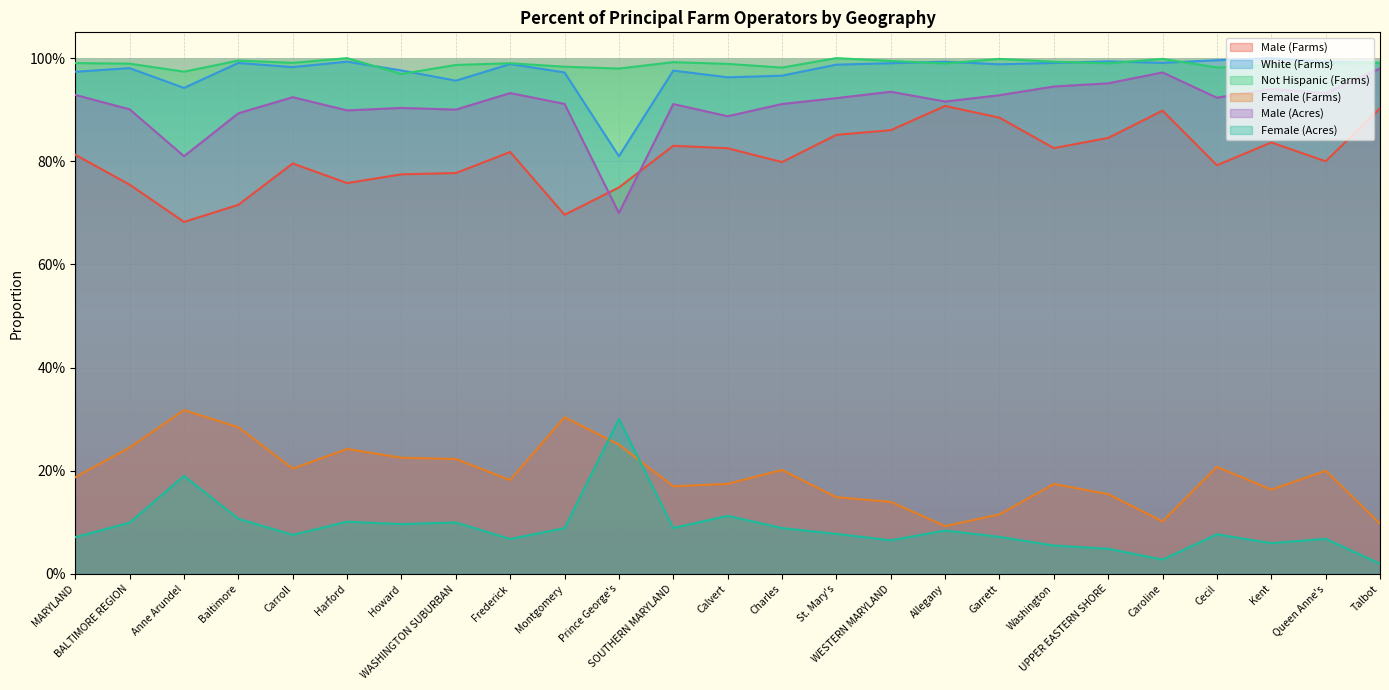

List the series in order of their peak value, lowest first.

Female (Acres), Female (Farms), Male (Farms), Male (Acres), White (Farms), Not Hispanic (Farms)